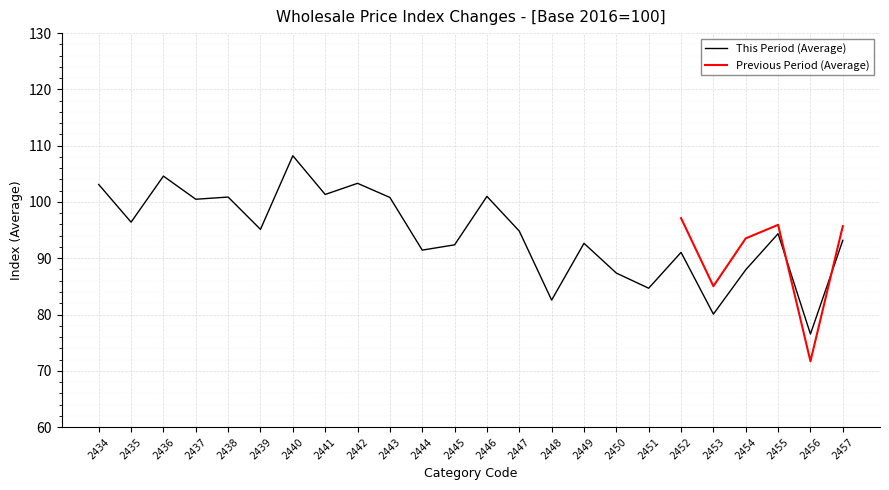

Rank the categories by value from highest to lowest.

2440, 2436, 2442, 2434, 2441, 2446, 2438, 2443, 2437, 2435, 2439, 2447, 2455, 2457, 2449, 2445, 2444, 2452, 2454, 2450, 2451, 2448, 2453, 2456